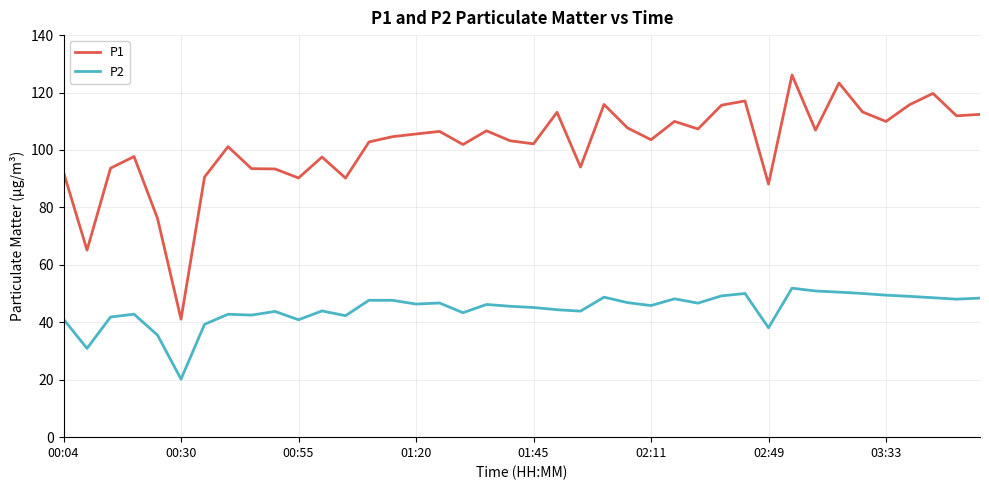

Which series has the largest total across all categories?

P1